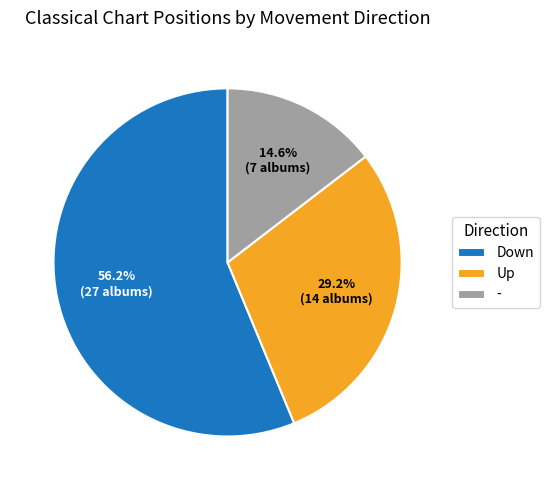

What is the majority slice?

Down